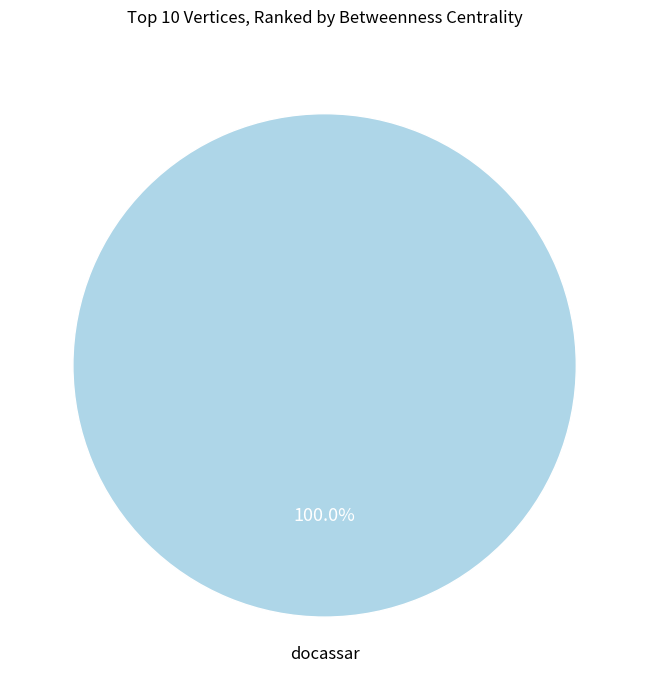

Is there any slice that represents more than half of the pie?

Yes